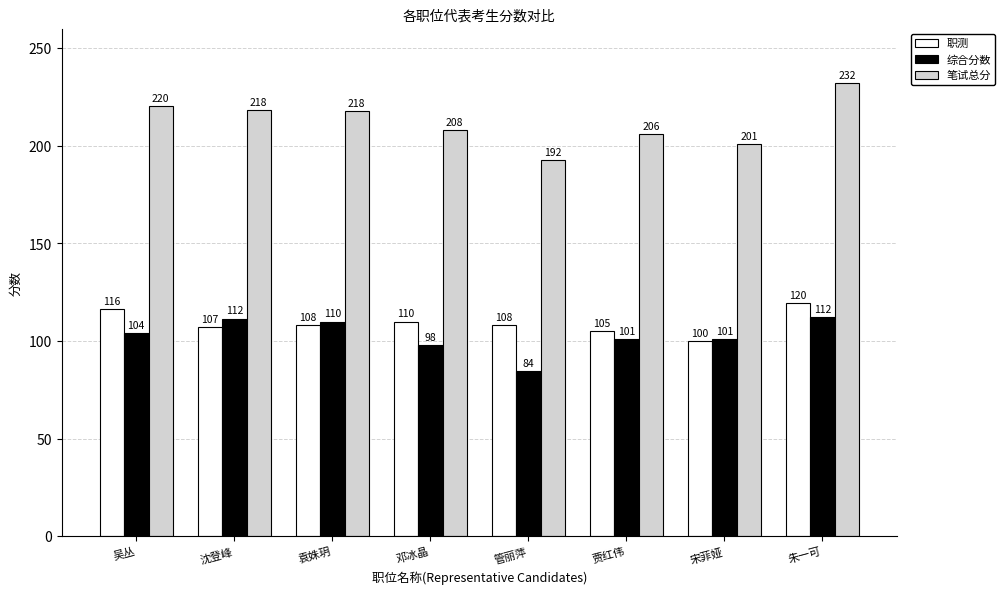

What is the total value across all series at 管丽萍?

385.0